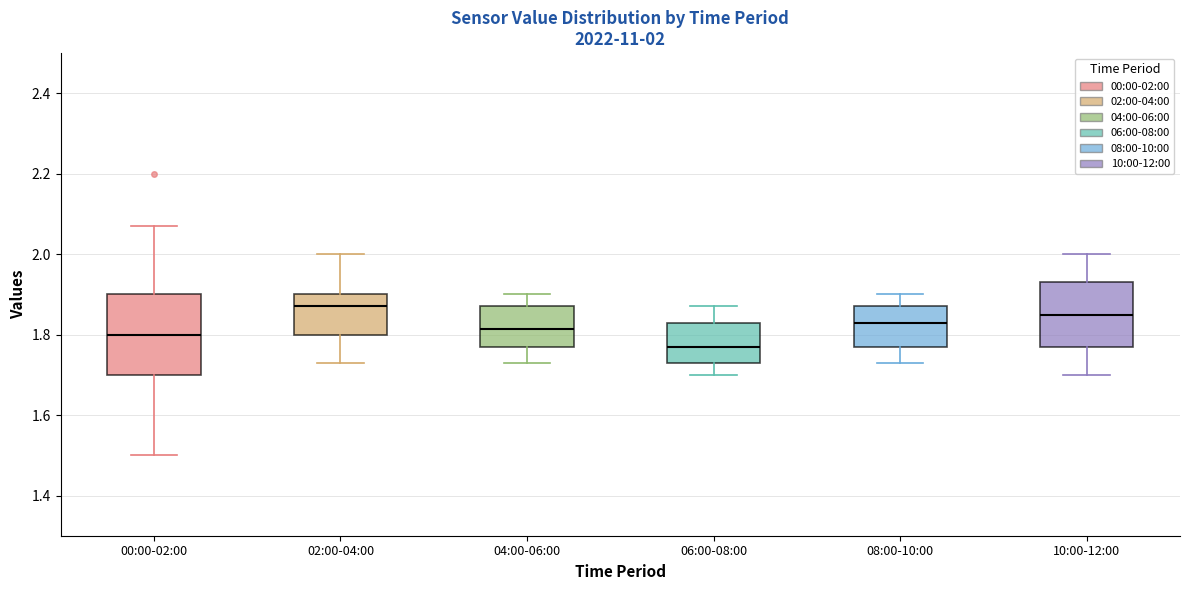

Comparing the boxes themselves (not the whiskers), which one is the tallest?

00:00-02:00